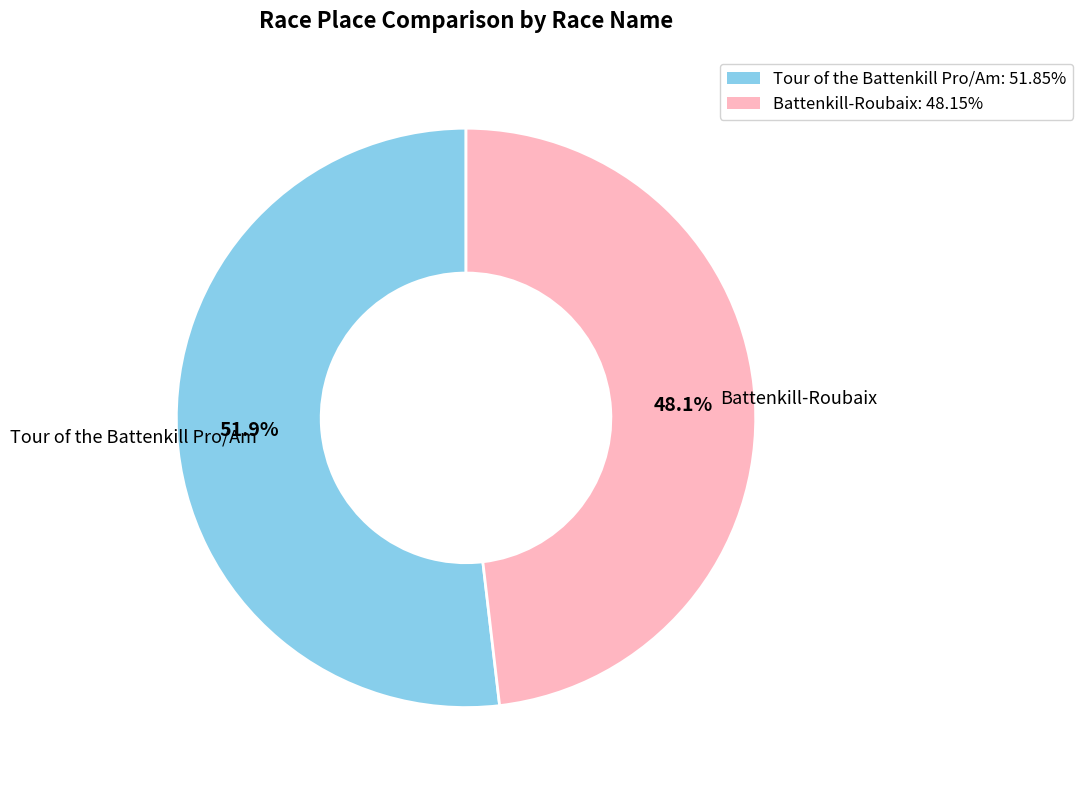

Which category accounts for the majority?

Tour of the Battenkill Pro/Am